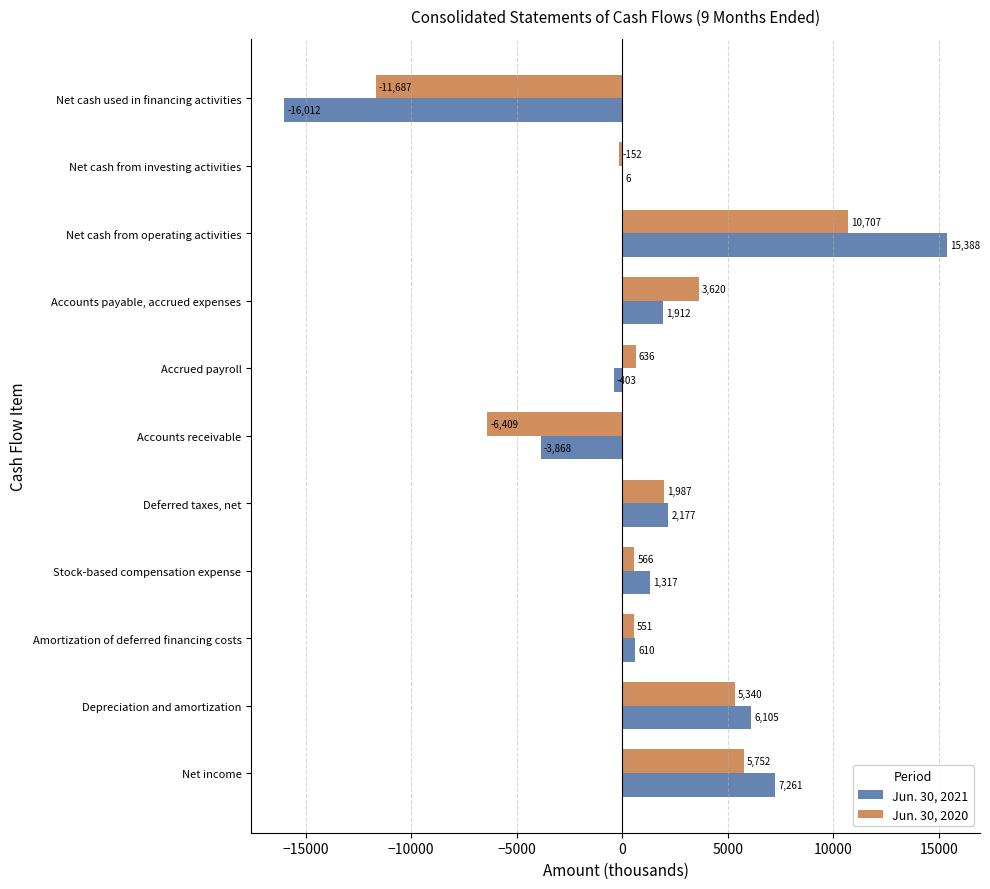

The Jun. 30, 2020 series shows 5752 at Net income. True or false?

True